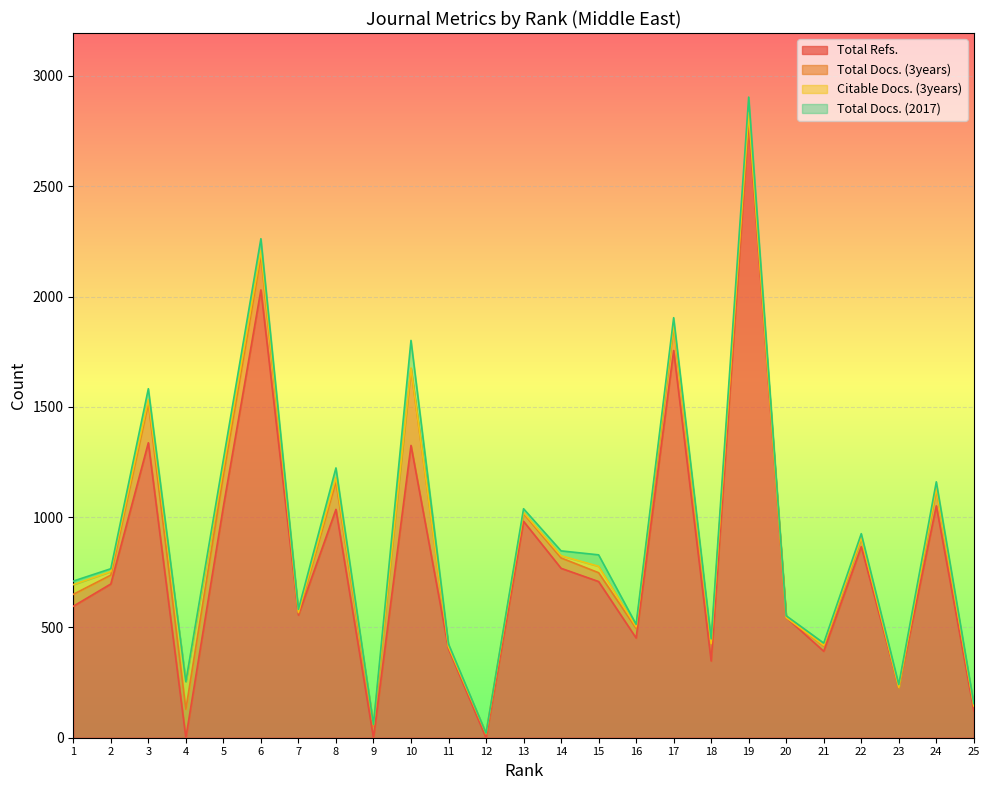

What is the highest value of the Total Refs. series?

2794